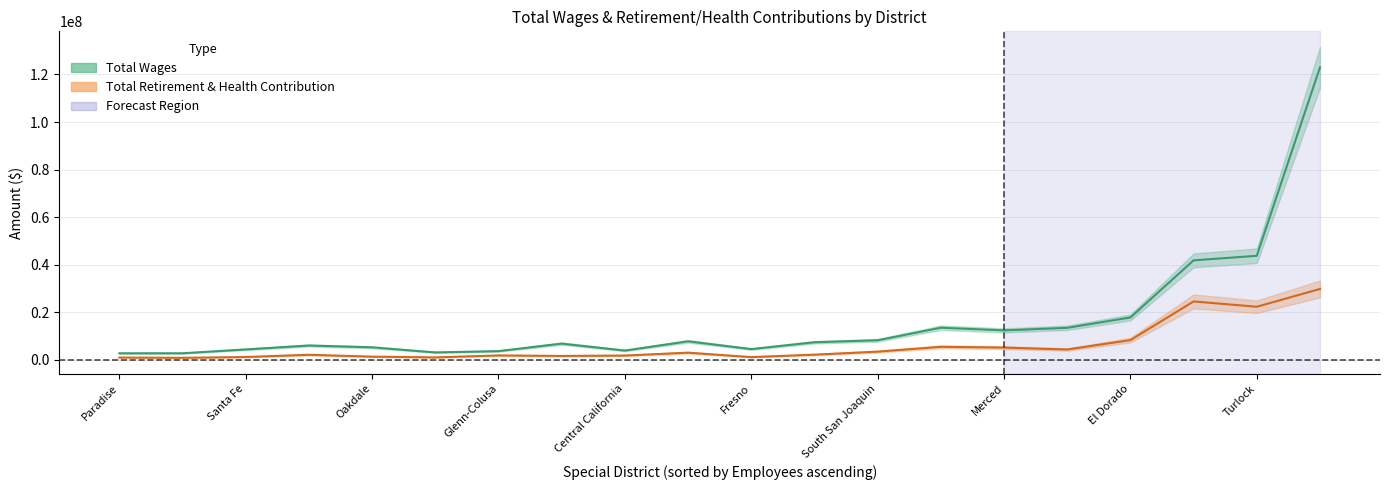

What is the total value across all series at 10?

8358539